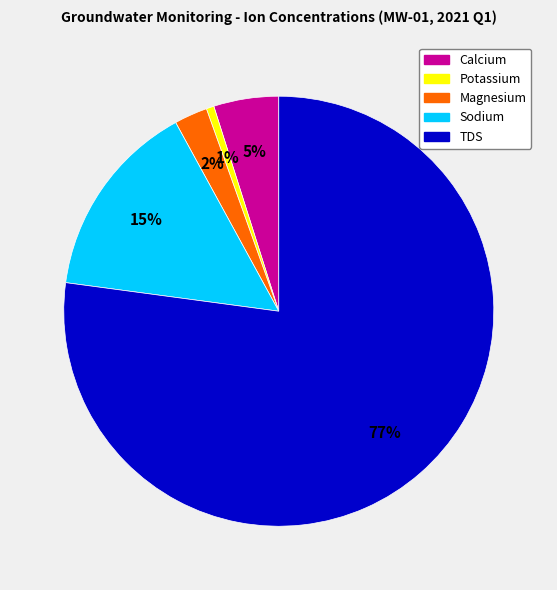

Which has a higher value, Calcium or Magnesium?

Calcium